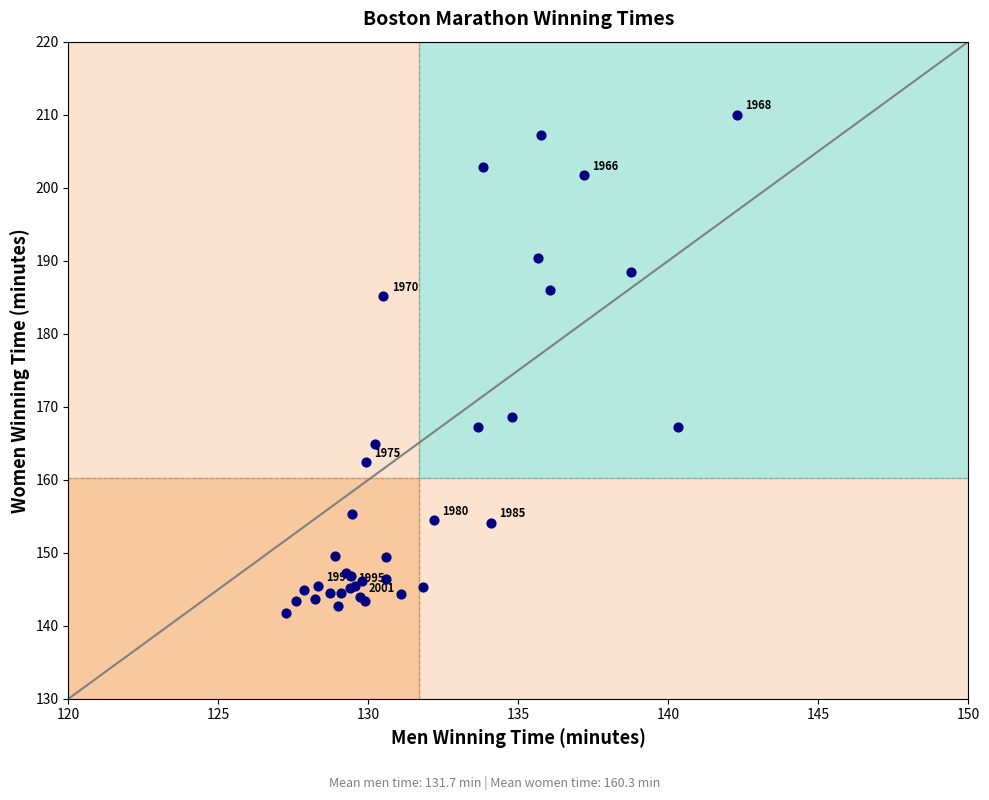

What Y value in the scatter plot is closest to 175?

168.6